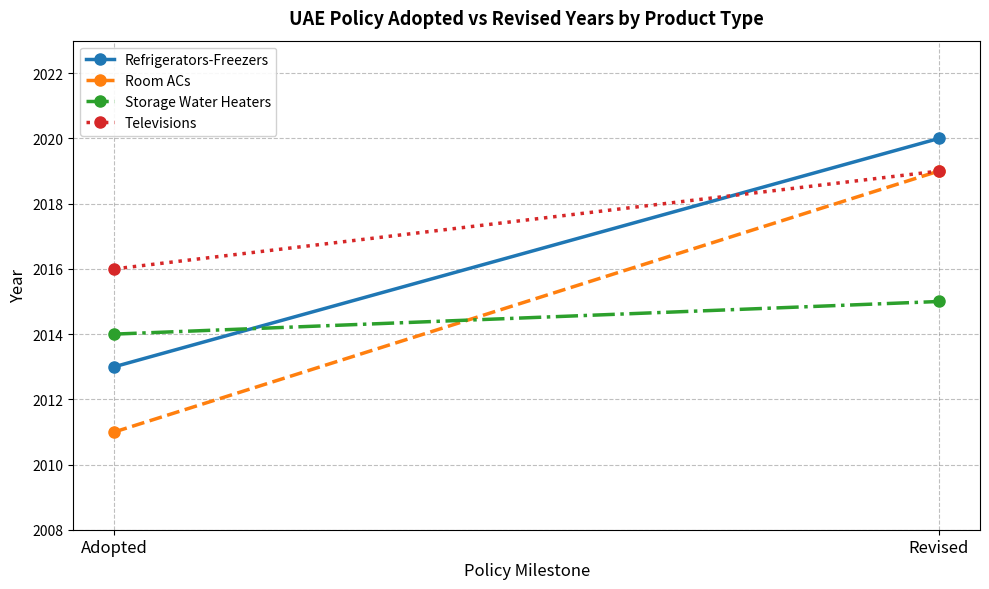

Which has a higher value, Adopted or Revised?

Revised